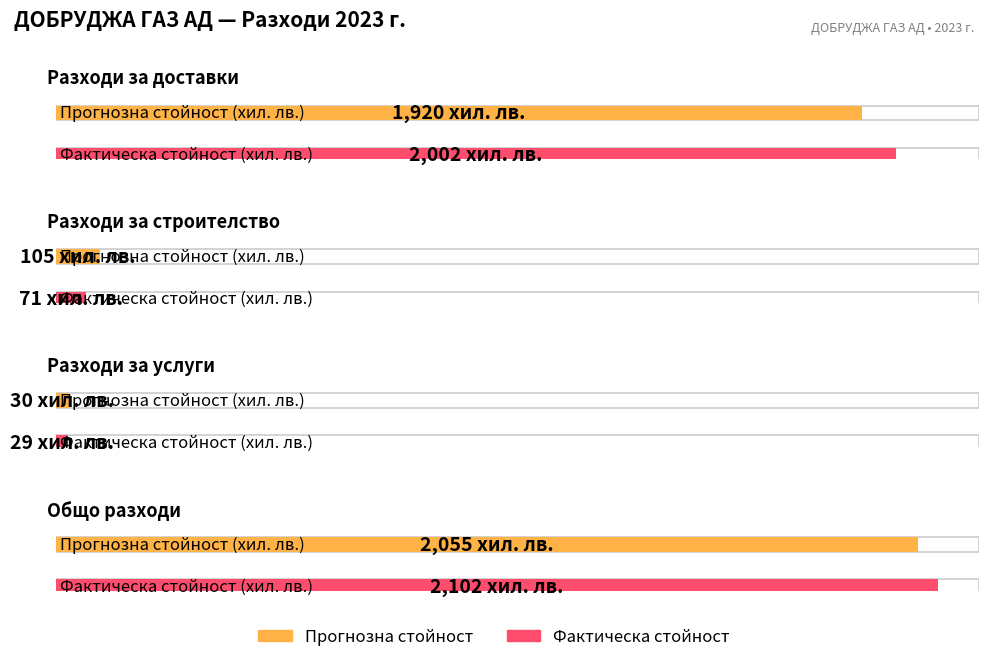

Does the chart contain stacked bars?

No